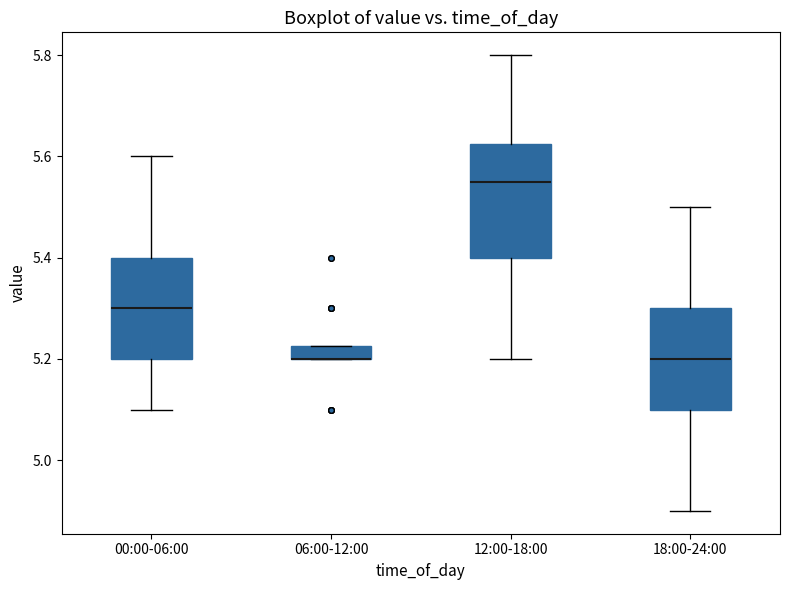

Where is the upper edge of the box for 06:00-12:00 on the y-axis? The values are not printed on the chart, so give them approximately, as read against the axis.

5.22